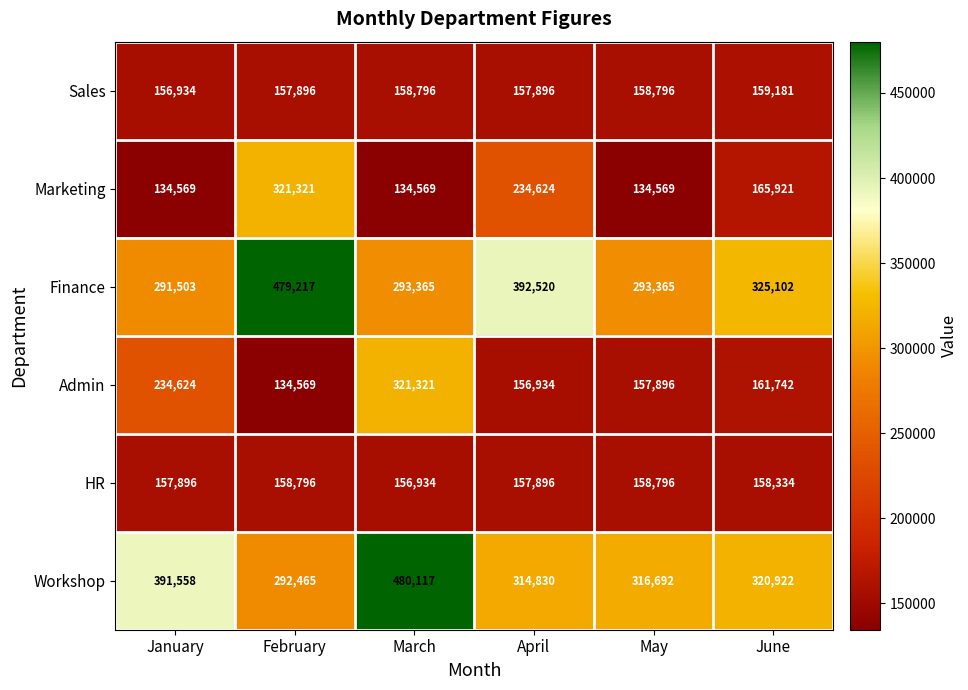

At February, list the series in order from largest to smallest.

Finance, Marketing, Workshop, HR, Sales, Admin